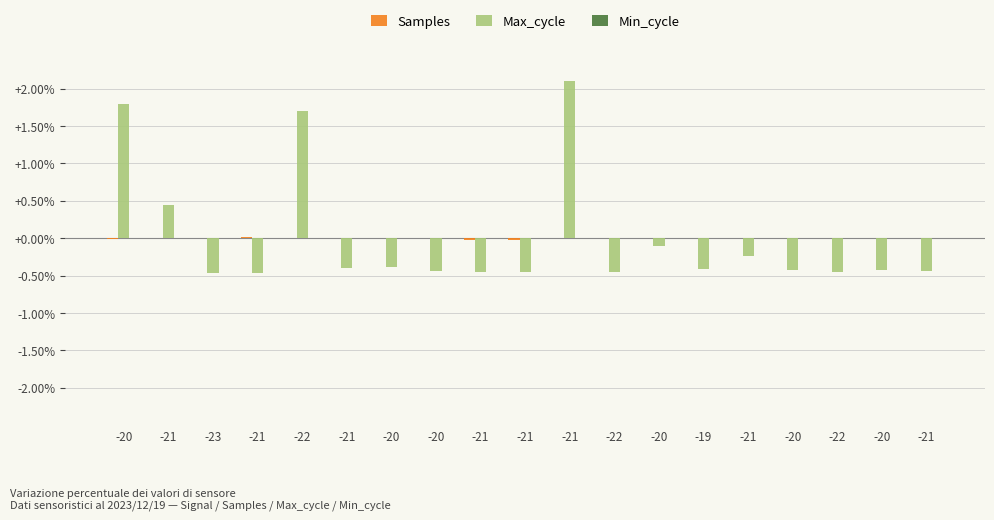

Are the bars horizontal?

No